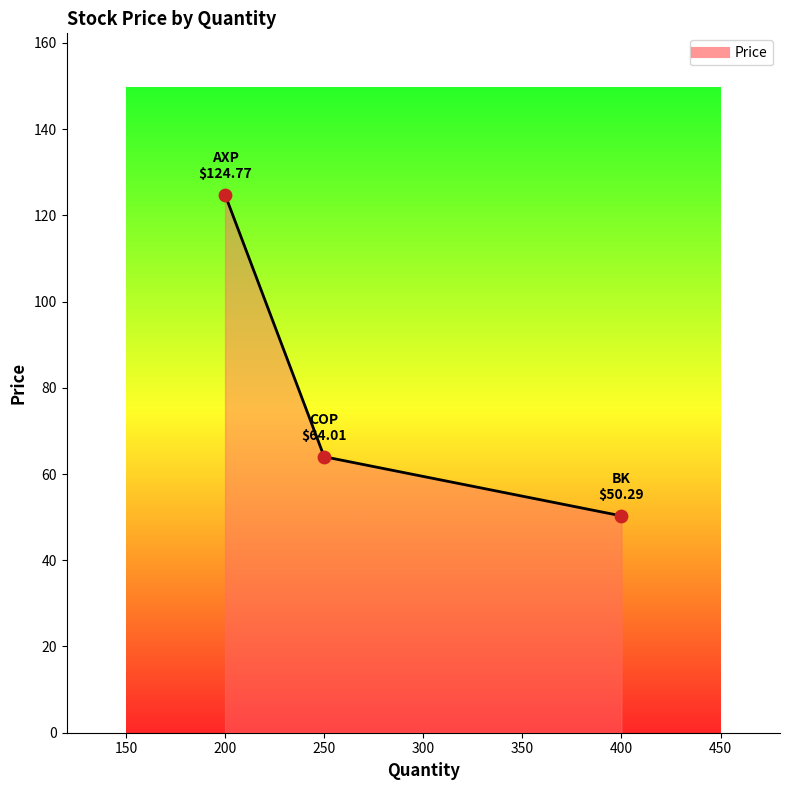

Between 200 and 250, which is larger?

200